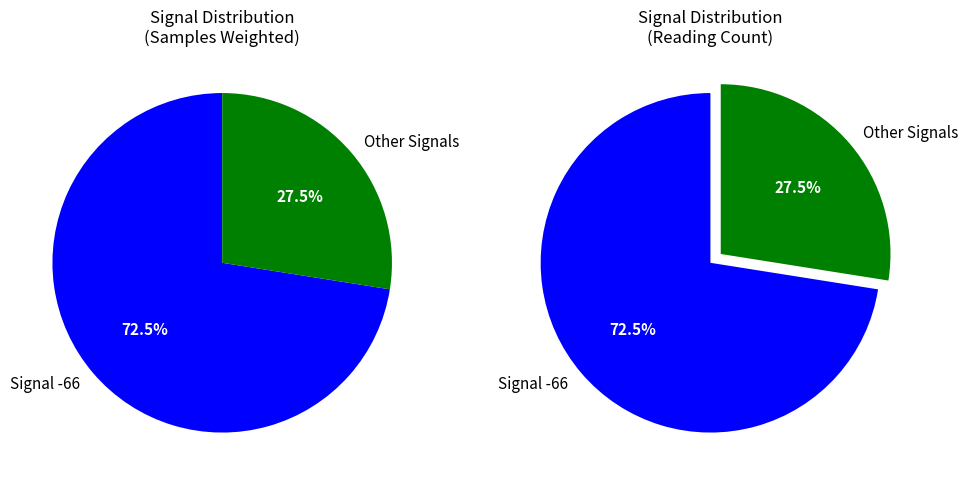

Is 17 the majority of the pie?

No